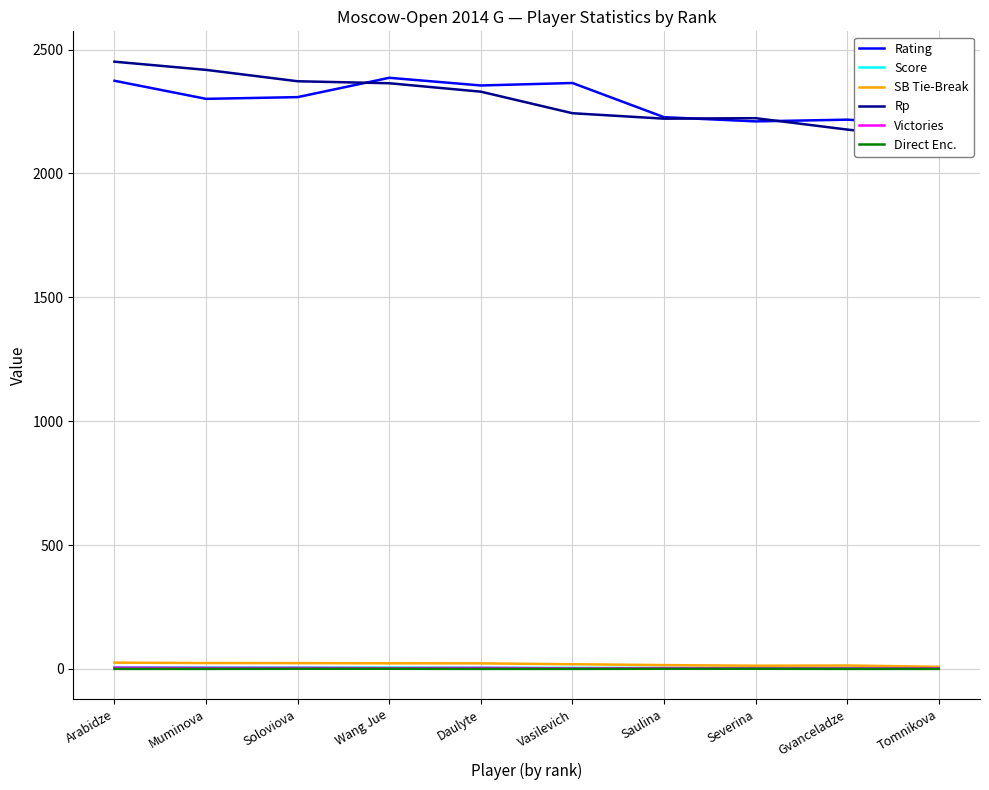

Reading left to right, list all the values displayed in this chart.

Rating: Arabidze=2374.0	Muminova=2301.0	Soloviova=2308.0	Wang Jue=2386.0	Daulyte=2355.0	Vasilevich=2365.0	Saulina=2227.0	Severina=2210.0	Gvanceladze=2217.0	Tomnikova=2195.0
Score: Arabidze=6.5	Muminova=6.0	Soloviova=5.5	Wang Jue=5.5	Daulyte=5.0	Vasilevich=4.0	Saulina=3.5	Severina=3.5	Gvanceladze=3.0	Tomnikova=2.5
SB Tie-Break: Arabidze=25.2	Muminova=23.5	Soloviova=23.2	Wang Jue=22.5	Daulyte=22.2	Vasilevich=18.8	Saulina=15.2	Severina=12.8	Gvanceladze=13.5	Tomnikova=8.5
Rp: Arabidze=2451.0	Muminova=2418.0	Soloviova=2372.0	Wang Jue=2364.0	Daulyte=2330.0	Vasilevich=2243.0	Saulina=2221.0	Severina=2223.0	Gvanceladze=2177.0	Tomnikova=2139.0
Victories: Arabidze=5.0	Muminova=4.0	Soloviova=4.0	Wang Jue=3.0	Daulyte=4.0	Vasilevich=2.0	Saulina=3.0	Severina=2.0	Gvanceladze=2.0	Tomnikova=2.0
Direct Enc.: Arabidze=0.0	Muminova=0.0	Soloviova=0.5	Wang Jue=0.5	Daulyte=0.0	Vasilevich=0.0	Saulina=0.5	Severina=0.5	Gvanceladze=0.0	Tomnikova=0.0